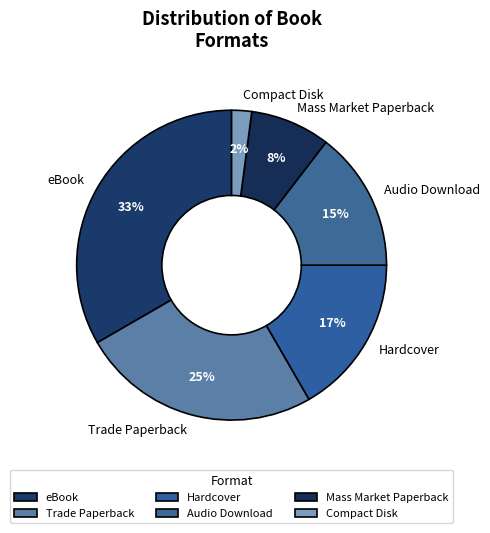

Is it true that Trade Paperback is 18% of the pie?

False